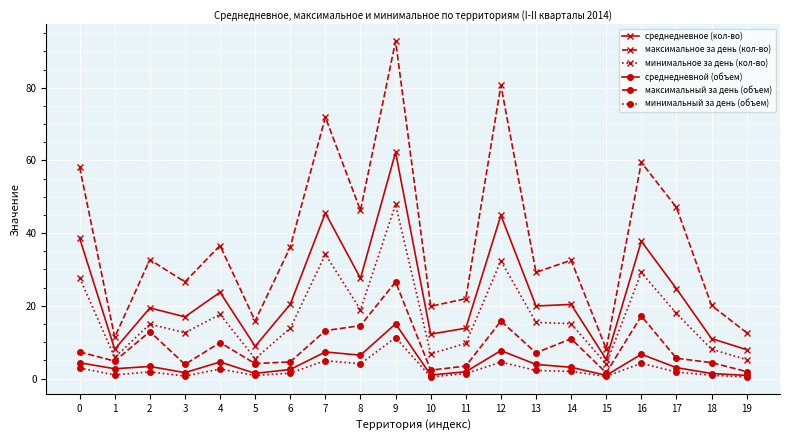

True or false: минимальный за день (объем) has more than 0 points higher than both neighbors.

True